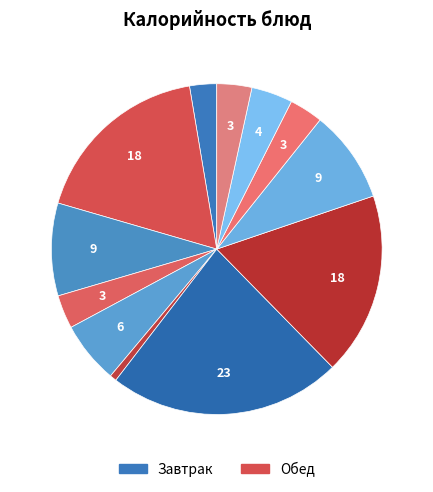

What is the largest slice in the pie chart?

Суп картофельный